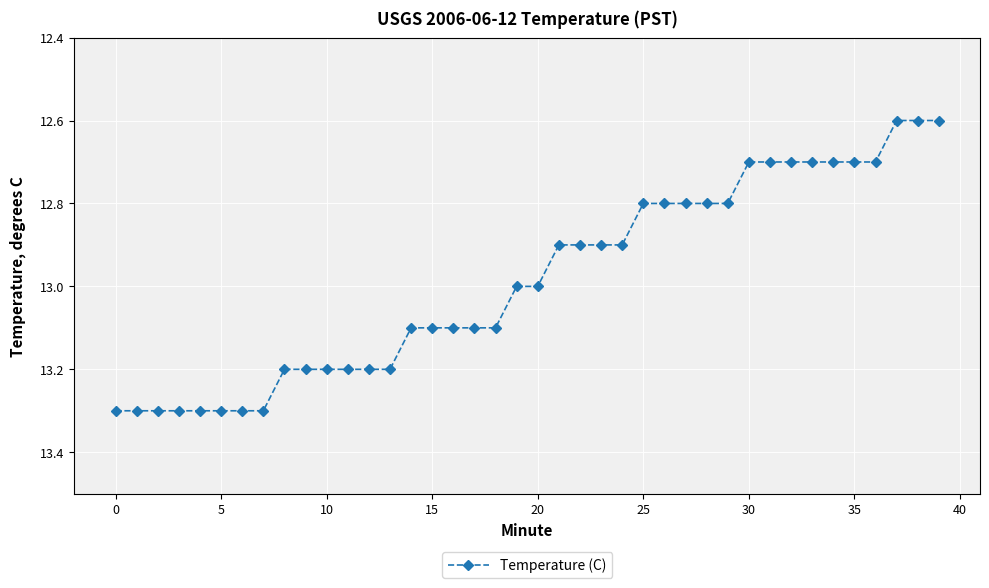

What is the difference between the second highest and second lowest values?

0.7